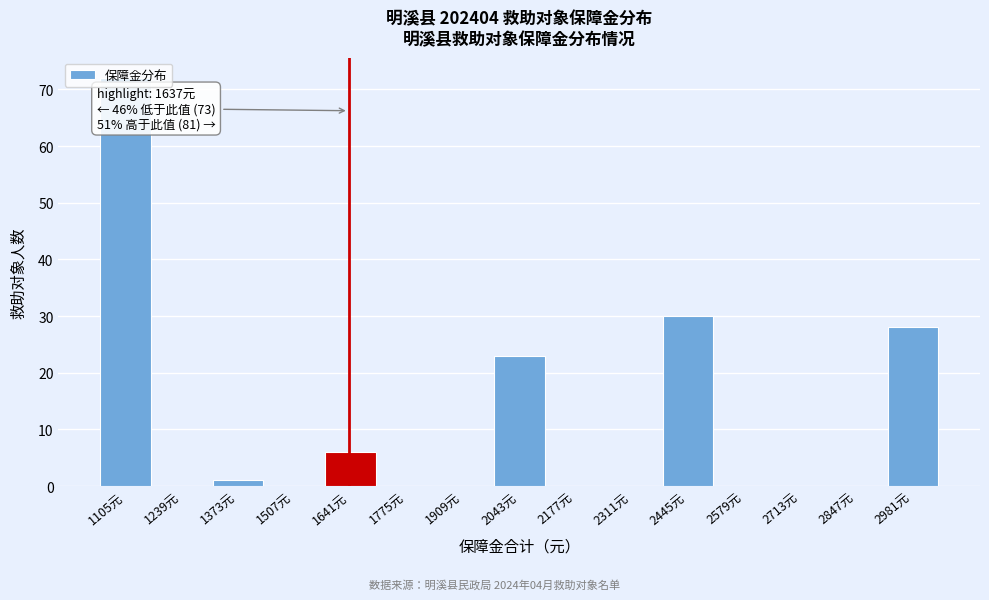

Over which range of the x-axis is the bar tallest?

1040 to 1180